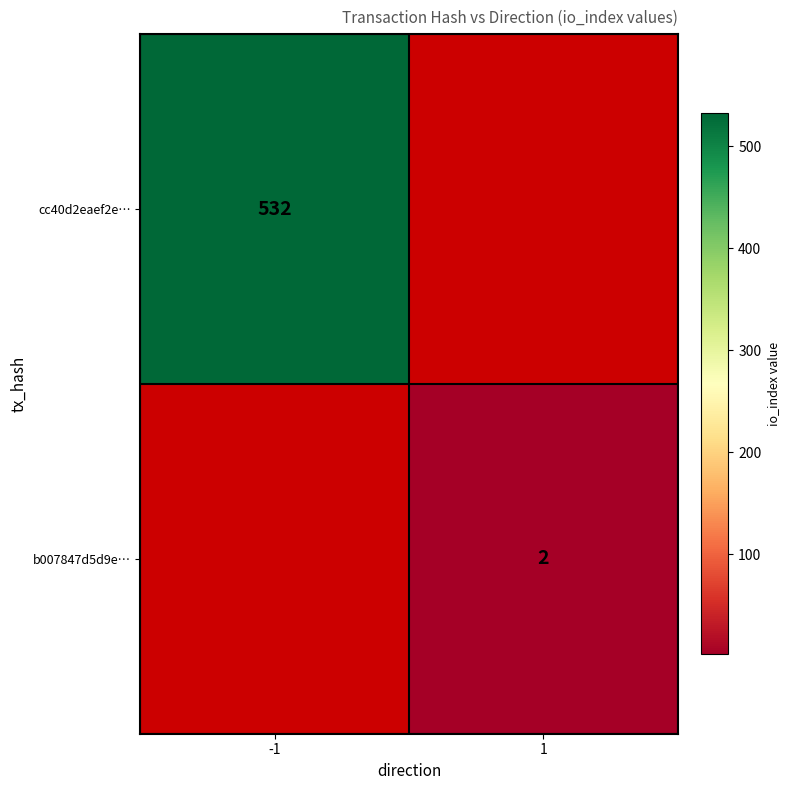

The value of b007847d5d9e… at 1 is 1. True or false?

False